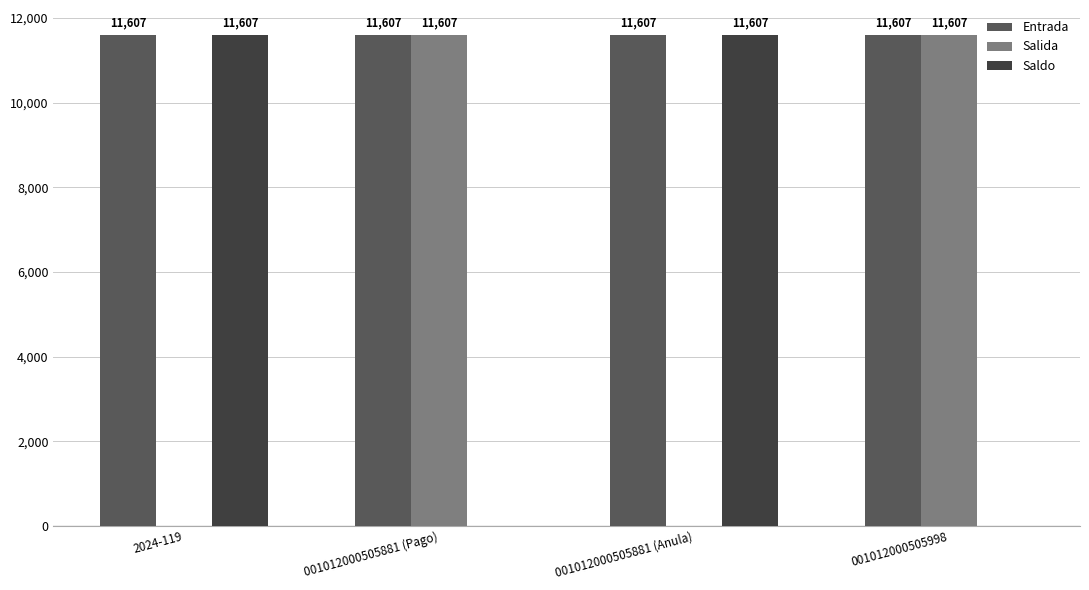

What is the maximum value shown in the chart?

11607.1